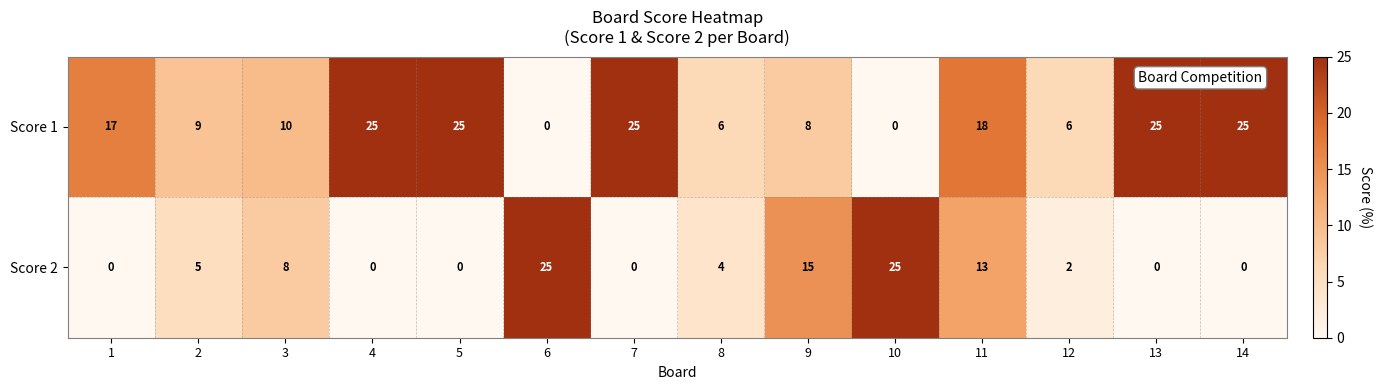

What is the total value across all series at 4?

25